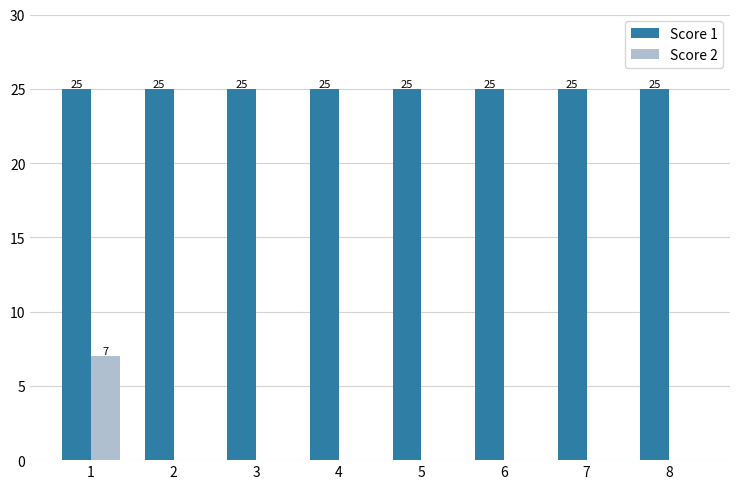

What is the maximum value for Score 1?

25